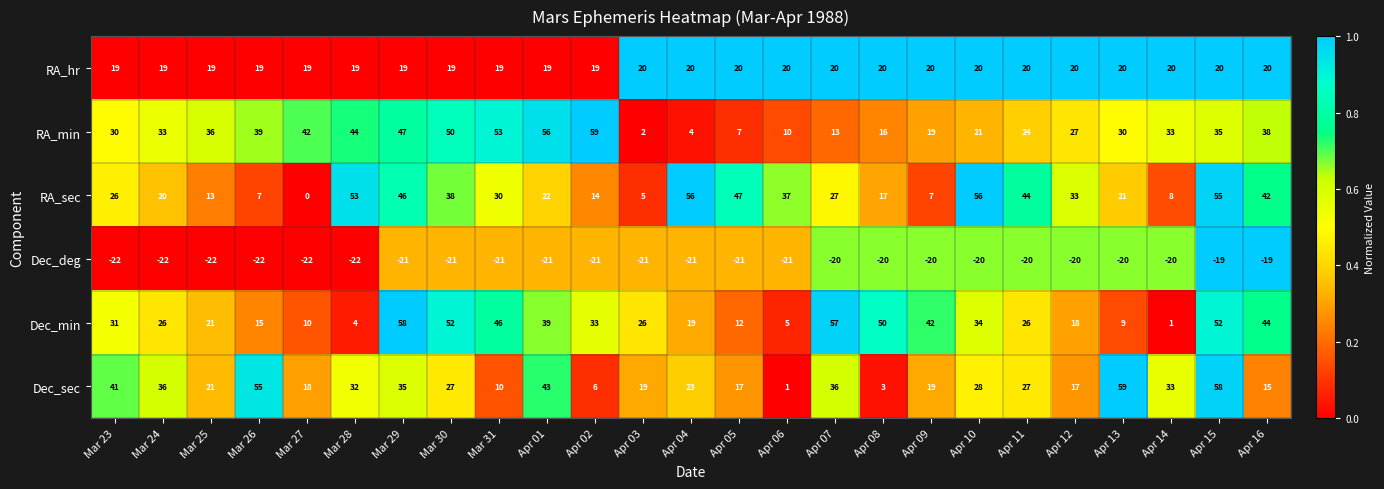

At how many categories does at least one series exceed 29?

24